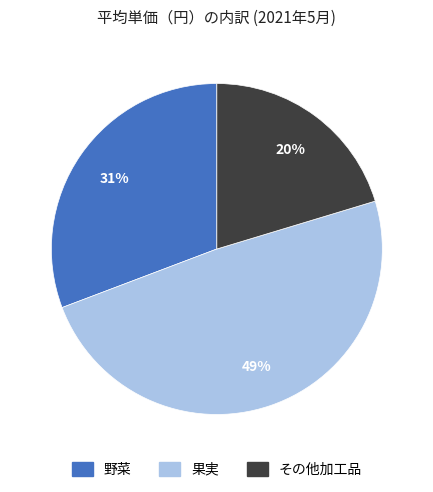

How many segments does this pie chart have?

3